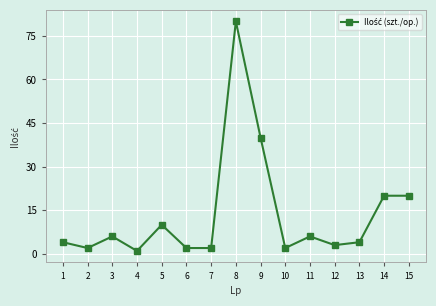

What is the value of the 5th point from the left?

10